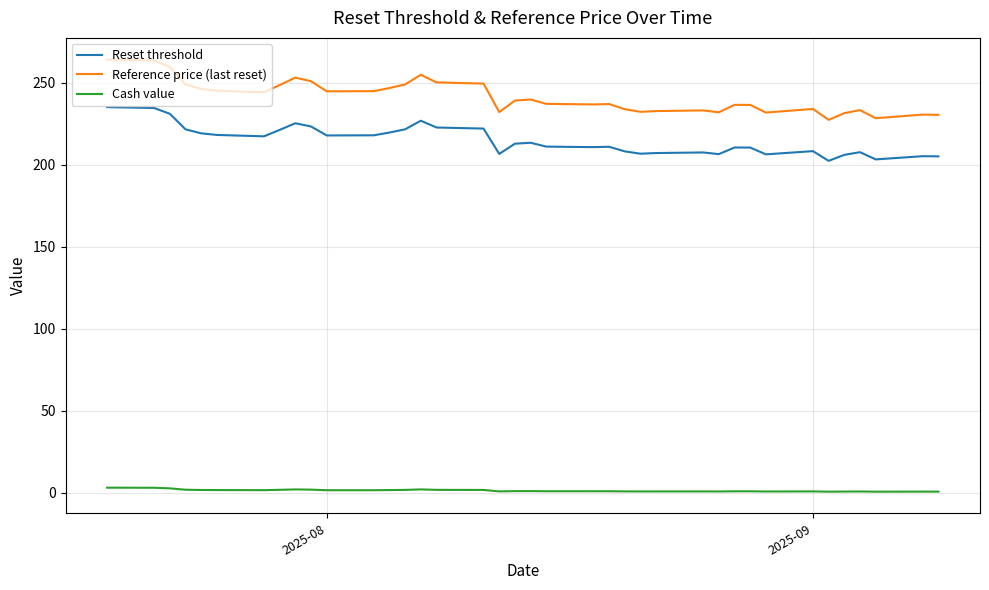

What is the maximum value shown in the chart?

264.1